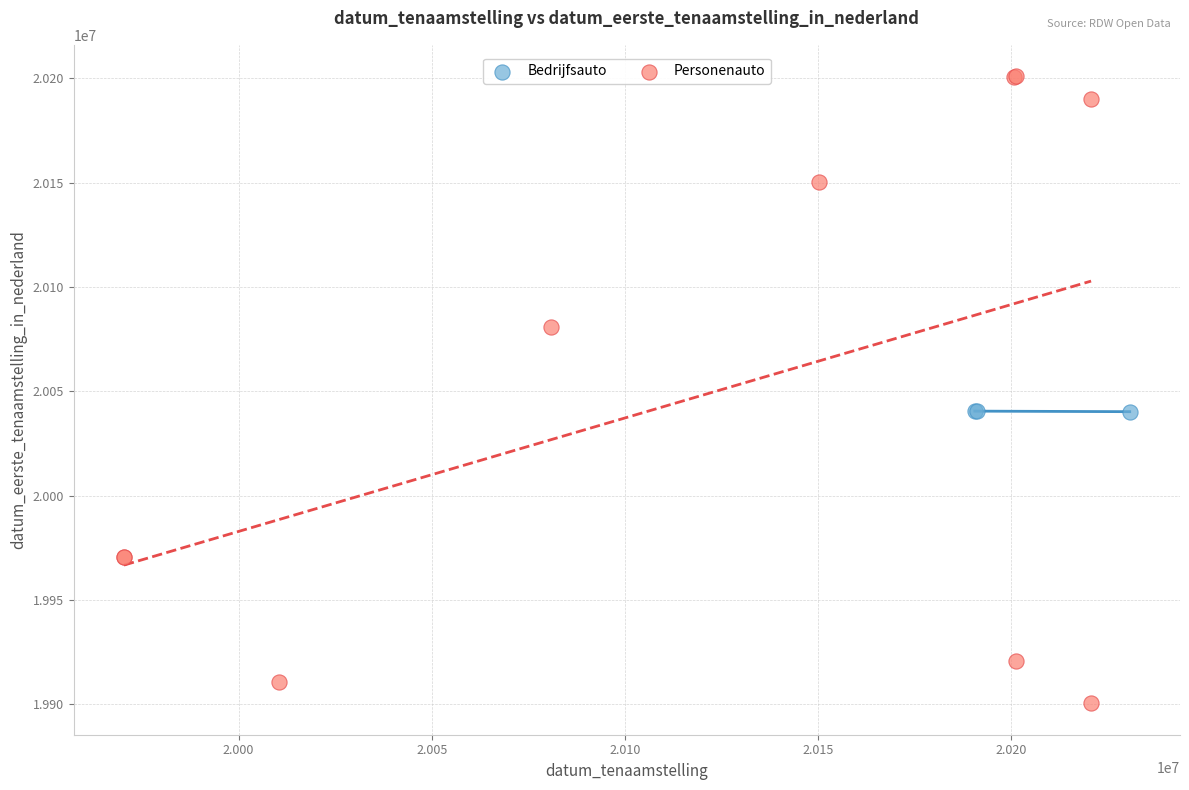

Which series has the widest spread of Y values?

Personenauto